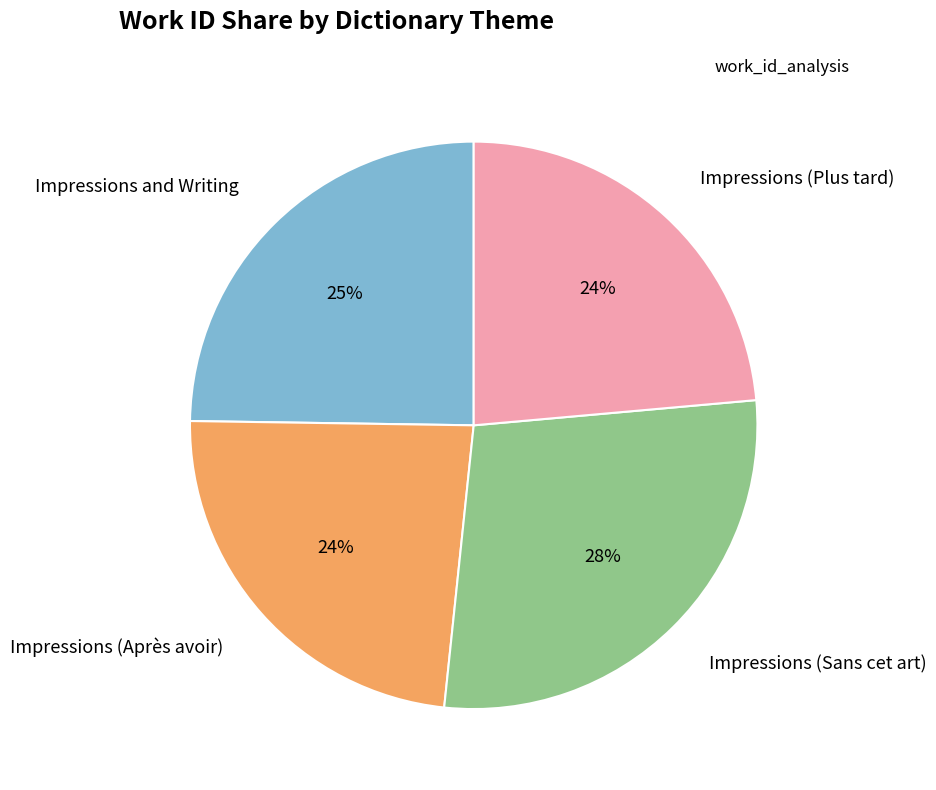

To the nearest percent, what is the difference between the Impressions (Sans cet art) and Impressions (Plus tard) slice percentages?

4%